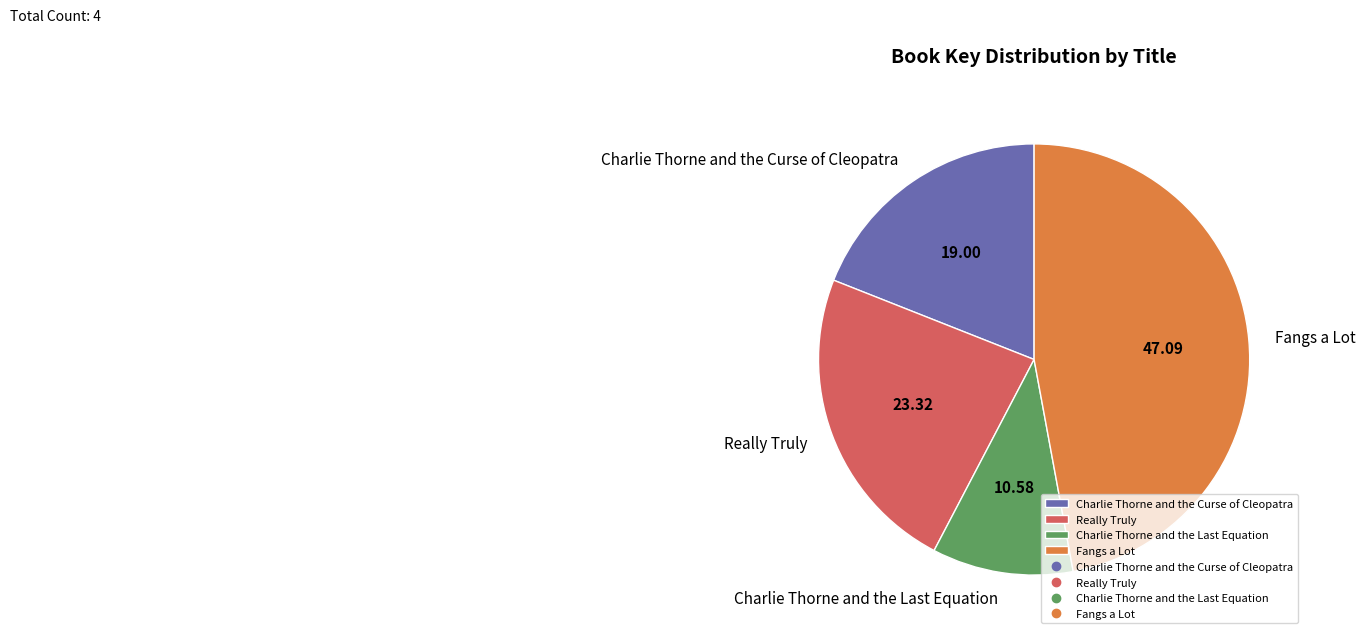

Is there any slice that represents more than half of the pie?

No